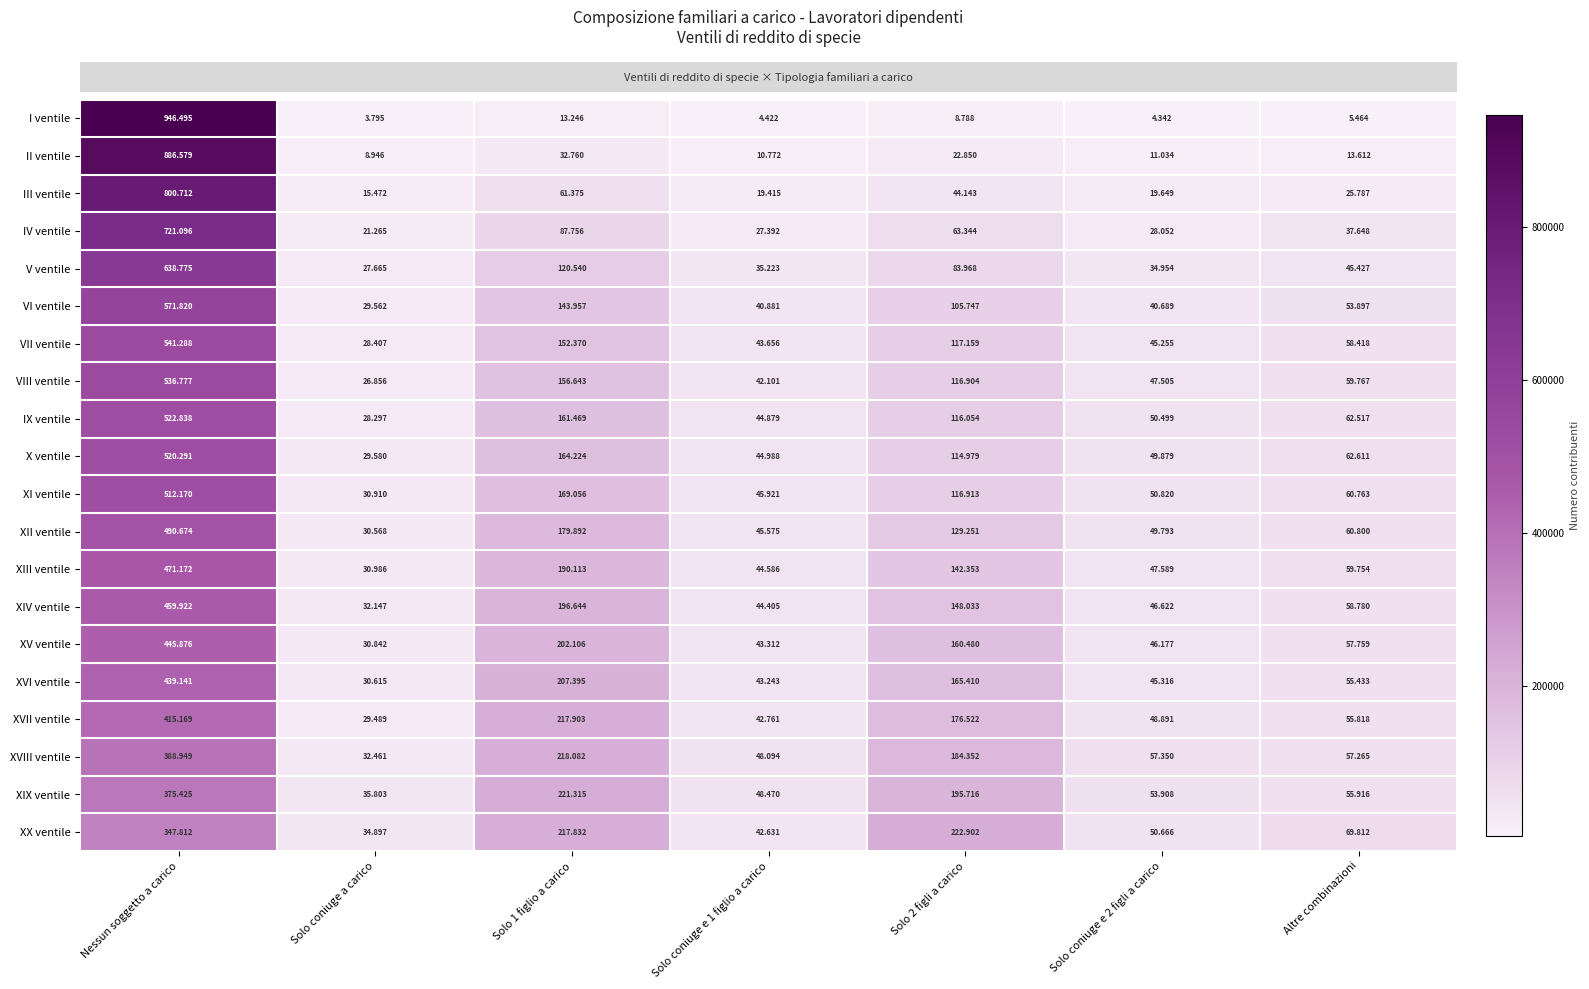

What is the spread (max minus min) of values at Nessun soggetto a carico?

598683